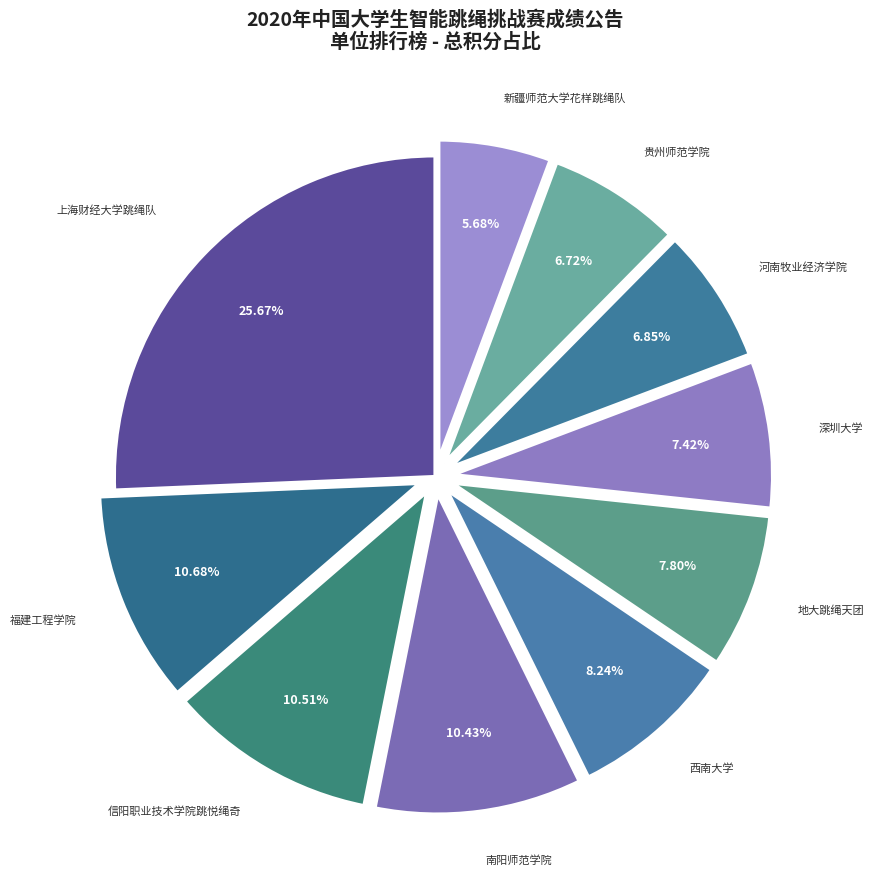

How many slices are in this pie chart?

10